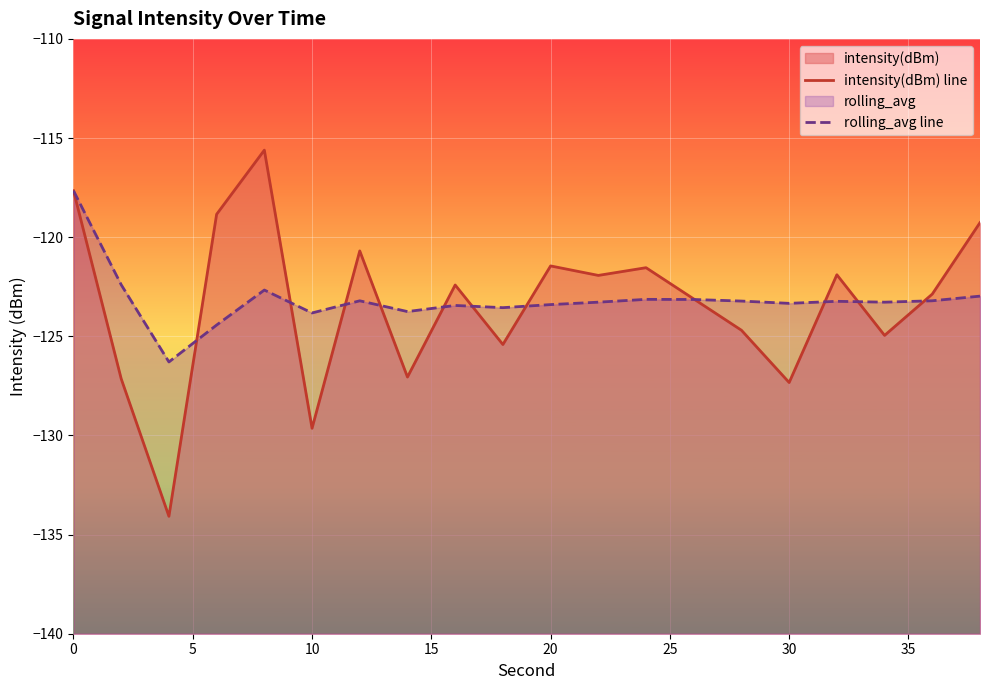

How many values in the rolling_avg line series exceed -123?

4